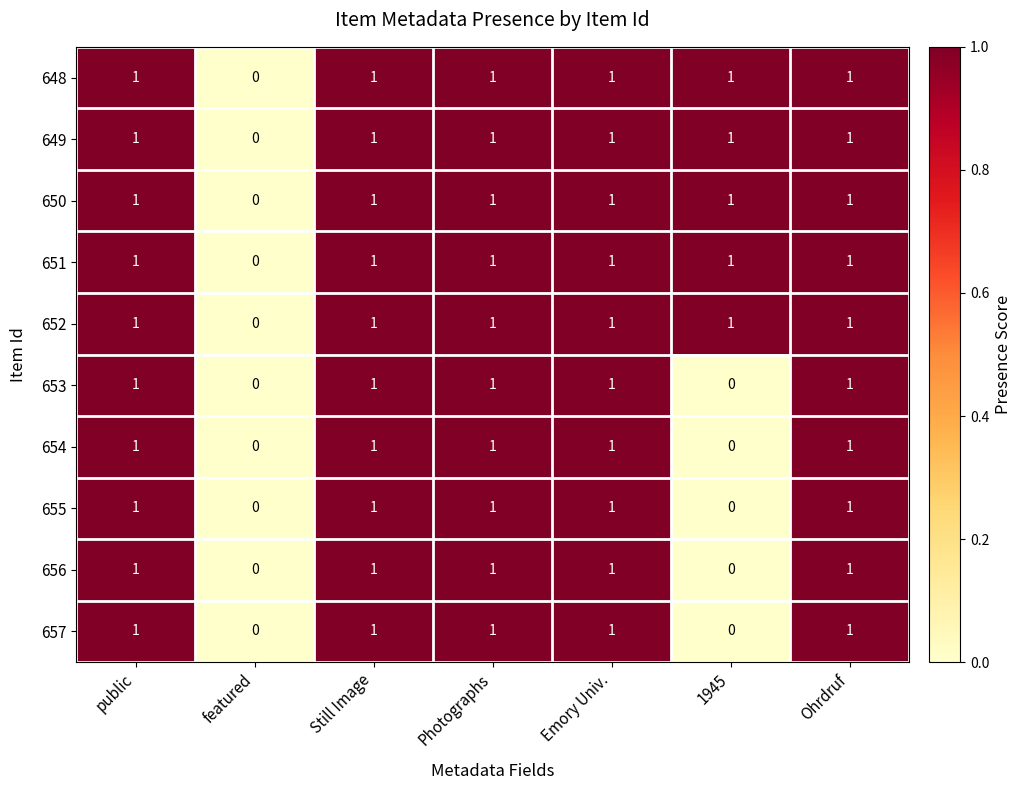

How many values in the 653 series are below 1?

2